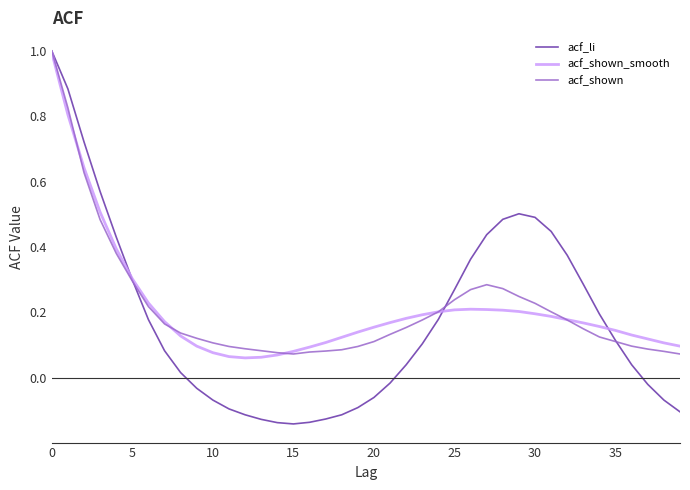

Which series has the largest range (max minus min)?

acf_li